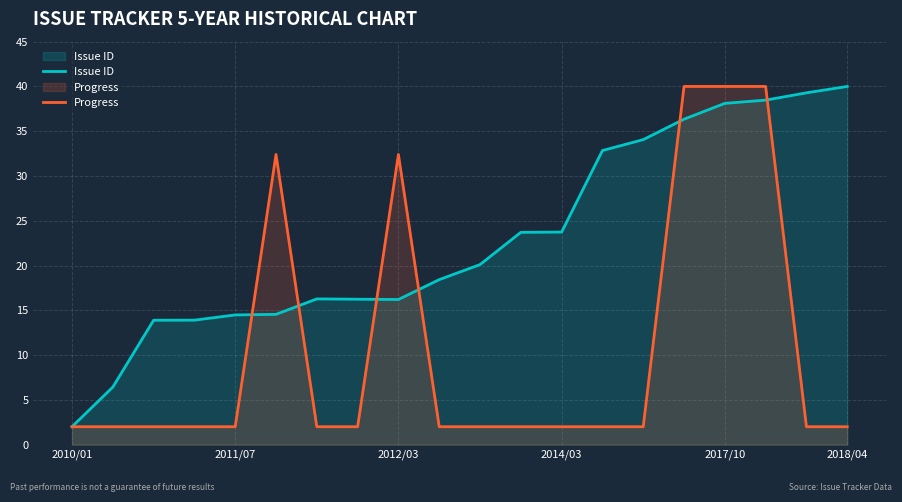

What is the difference between the second highest and minimum values in the Progress series?

38.0